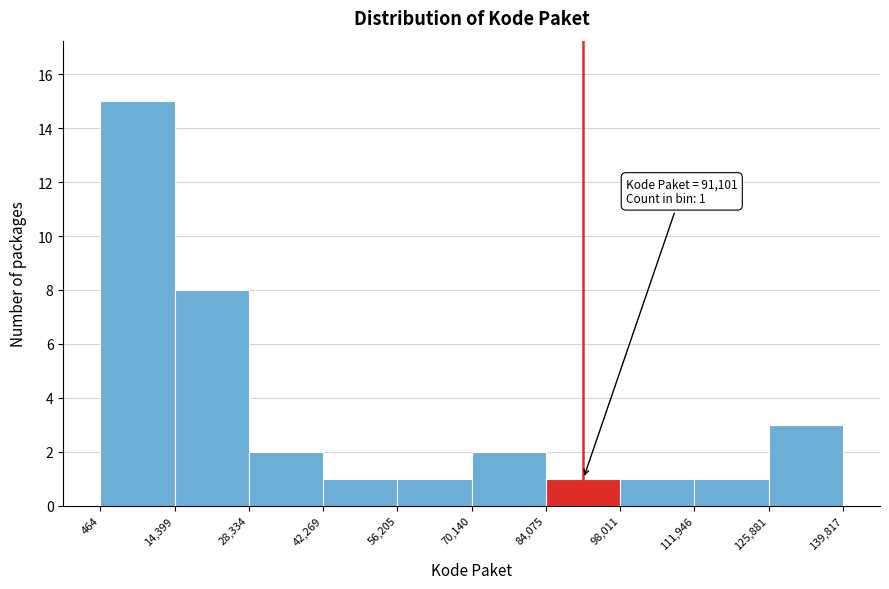

Which range on the x-axis has the tallest bar?

464 to 14,399